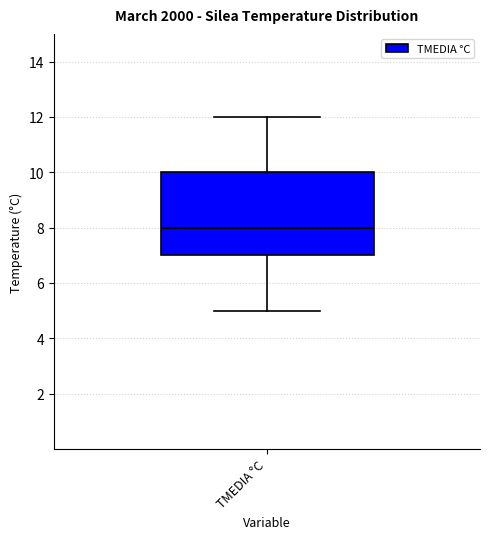

Read this box plot against the y-axis: the position of the median line, the range covered by the box, and the ends of both whiskers. The values are not printed on the chart, so give them approximately, as read against the axis.

median 8, box 7 to 10, whiskers 5 to 12